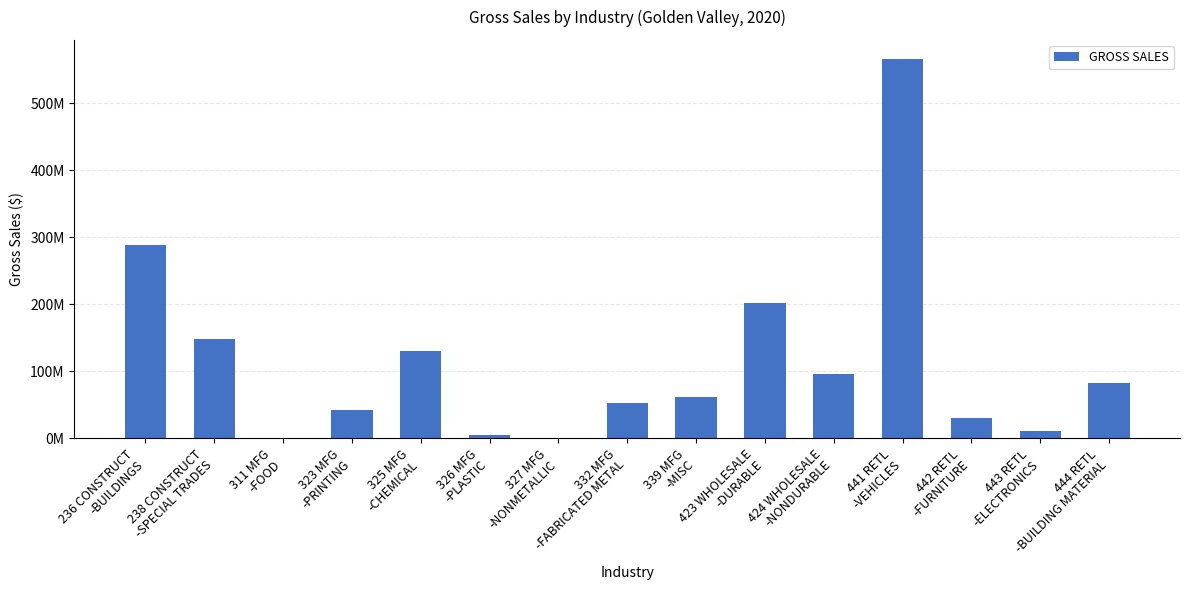

What is the change in value from 423 WHOLESALE
-DURABLE to 441 RETL
-VEHICLES?

+364210456